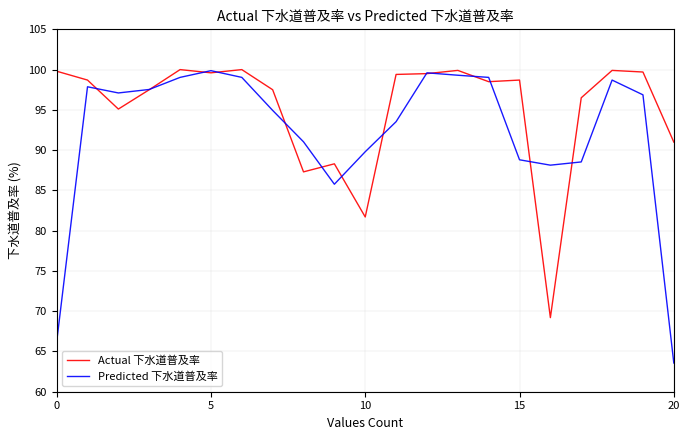

Which series has the largest range (max minus min)?

Predicted 下水道普及率